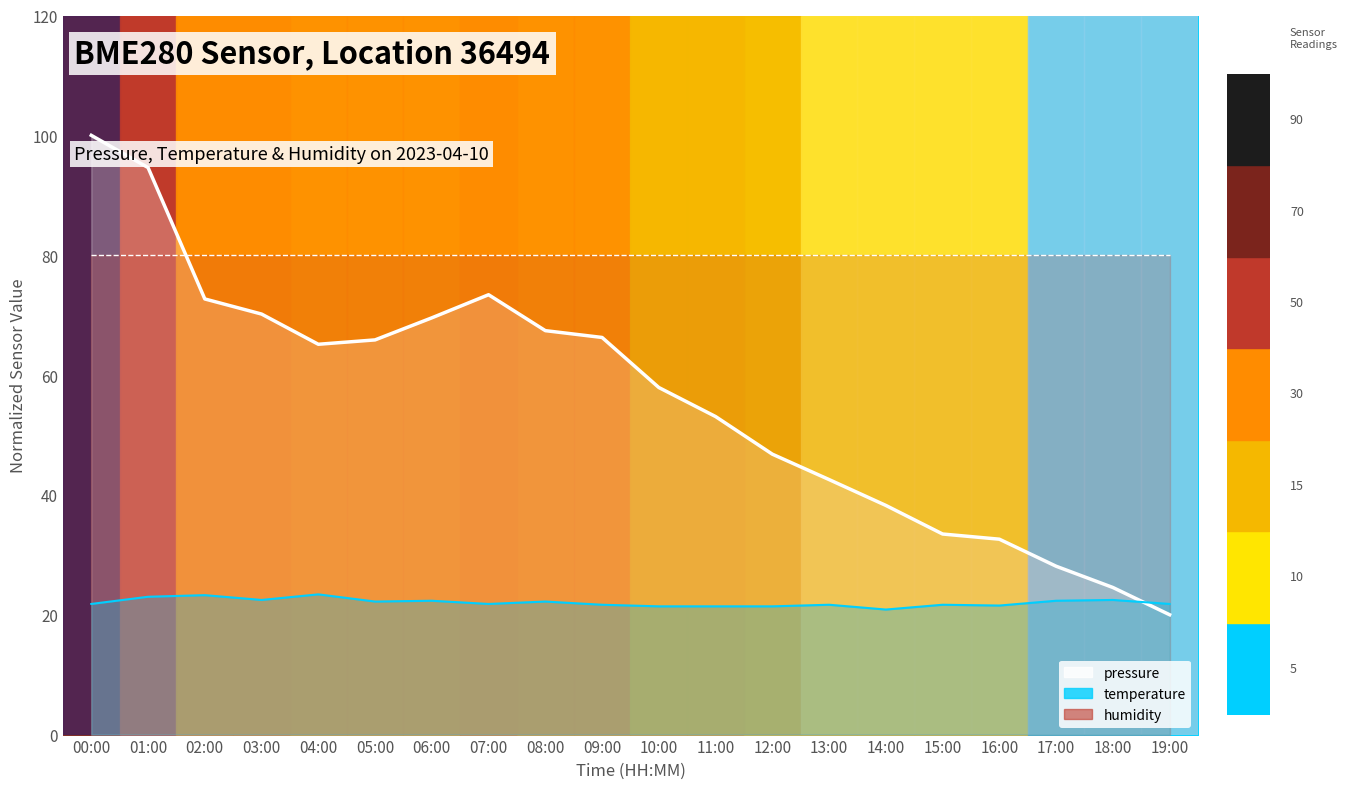

What value does the humidity_line series have at 05:00?

80.0